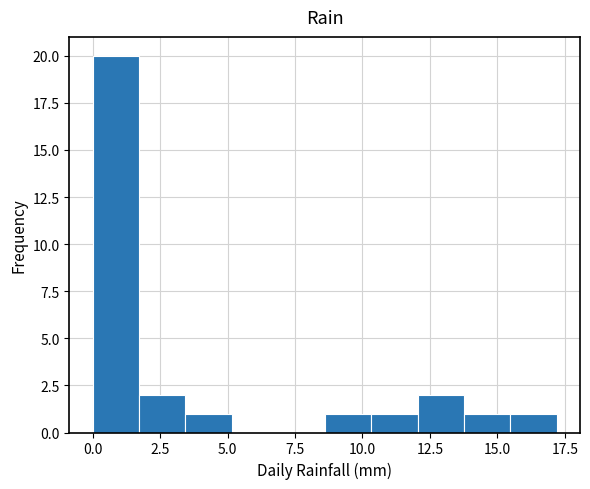

Around what value on the x-axis is the tallest bar? Give the approximate position of its centre, as read against the axis.

1.0